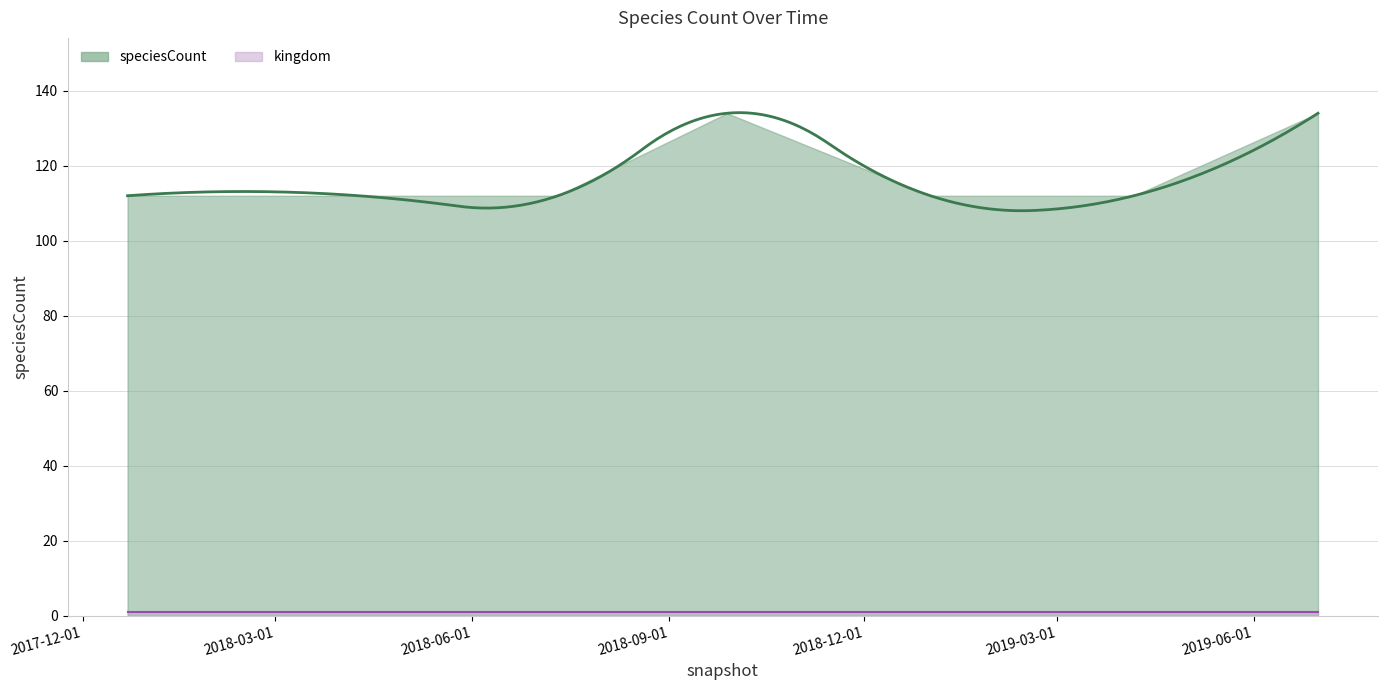

The value of kingdom at 2017-12-22 is 0. True or false?

False